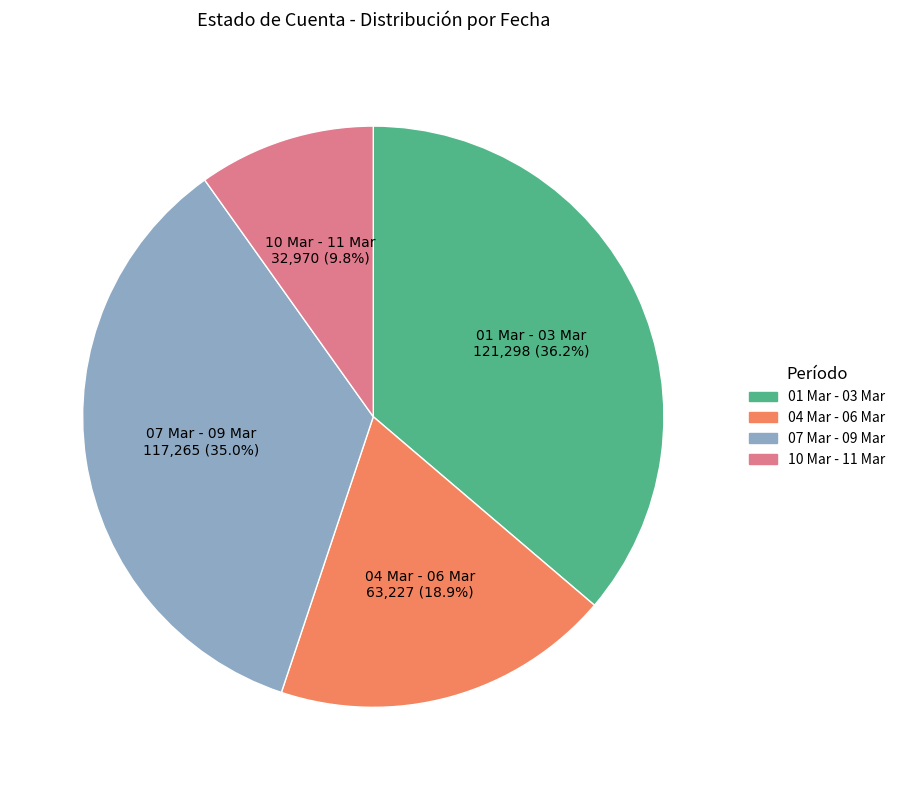

Is the sum of 10 Mar - 11 Mar and 01 Mar - 03 Mar greater than half?

No